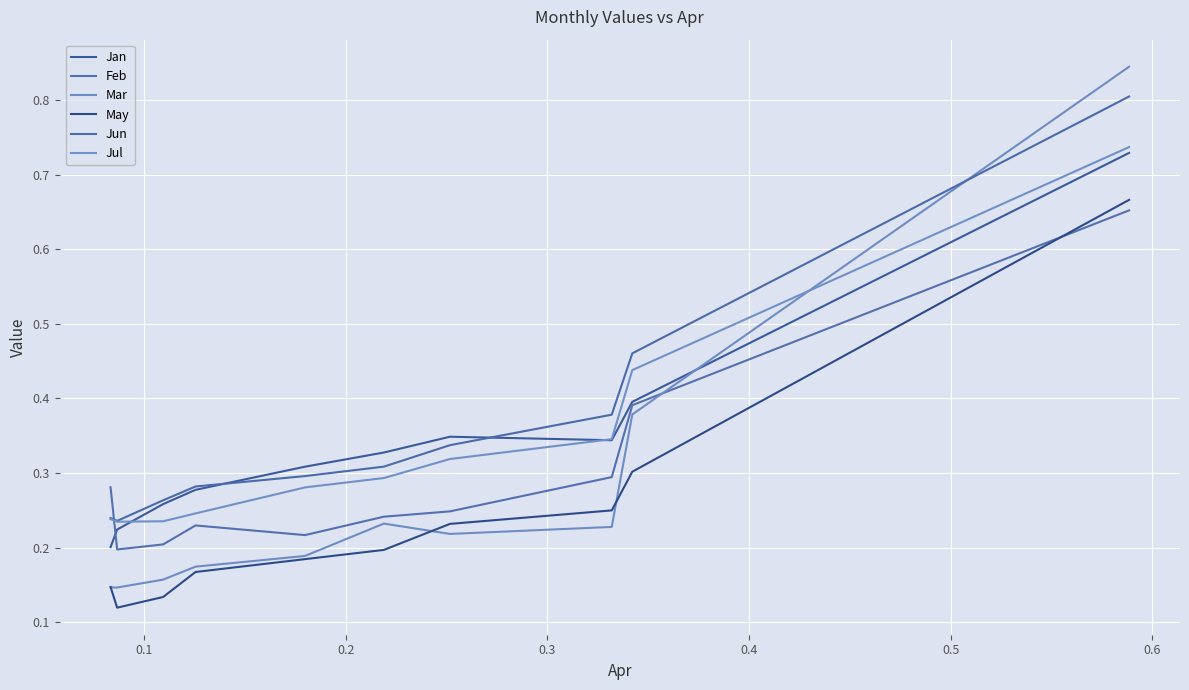

How many intersections are there between Mar and May?

3